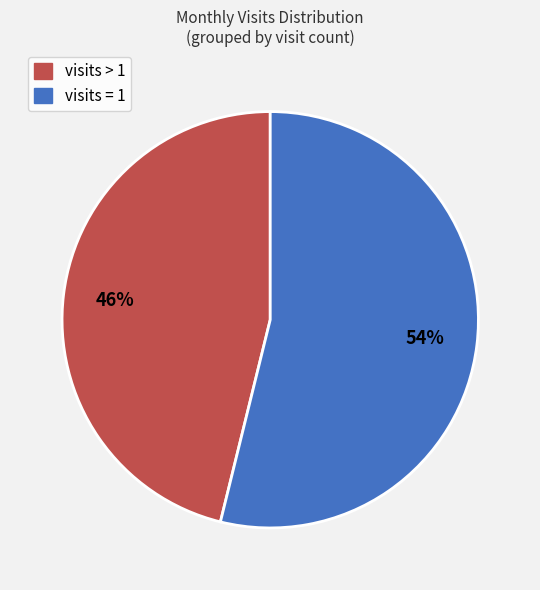

To the nearest percent, what is the difference between the largest and smallest slice percentages?

8%